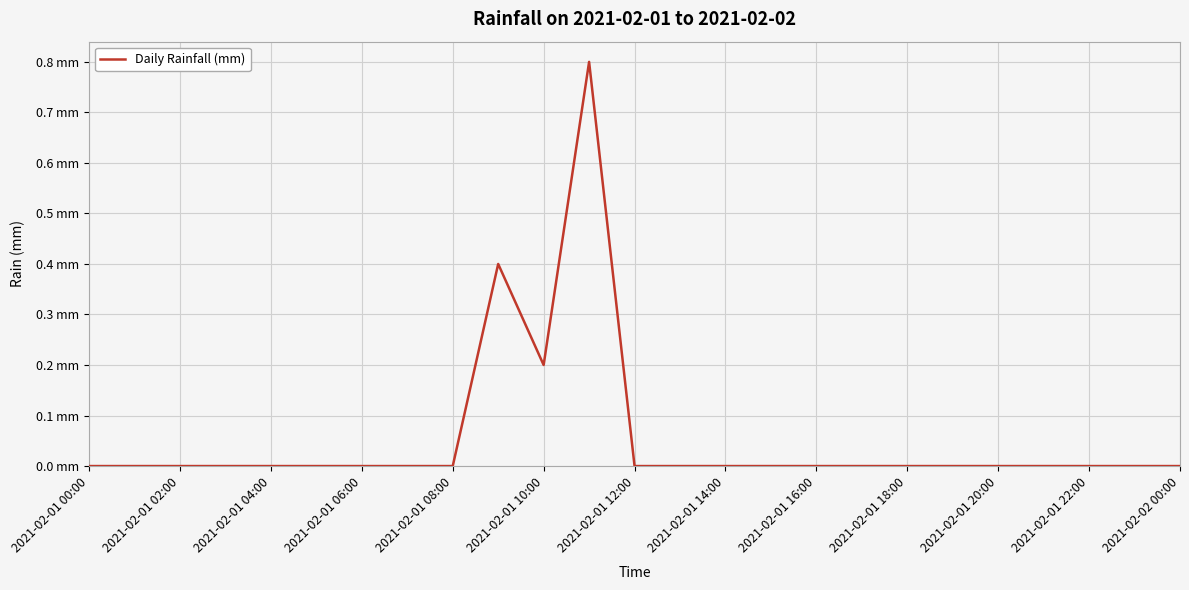

Is this an area chart (filled region under the line)?

No